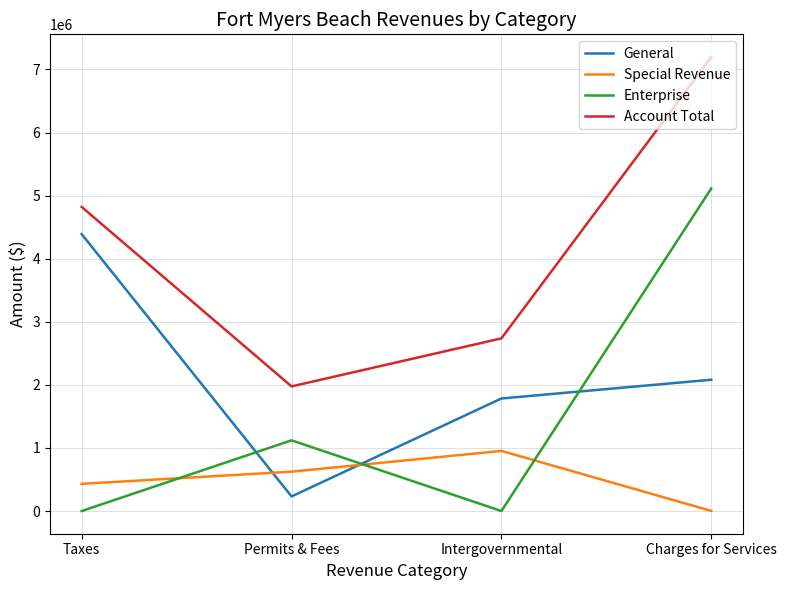

Rank the series by their average value, from highest to lowest.

Account Total, General, Enterprise, Special Revenue